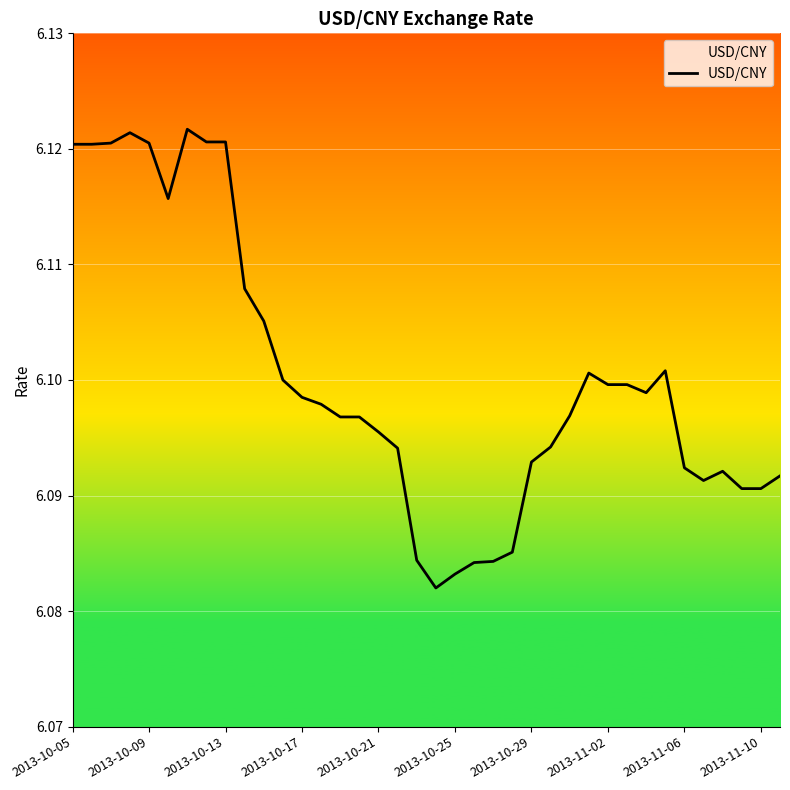

How many lines are shown in the chart?

1